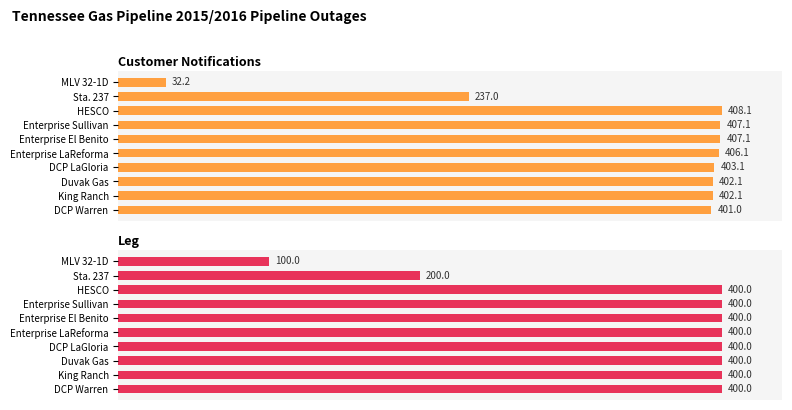

What is the value of the Leg bar at the 1st from the left?

100.0